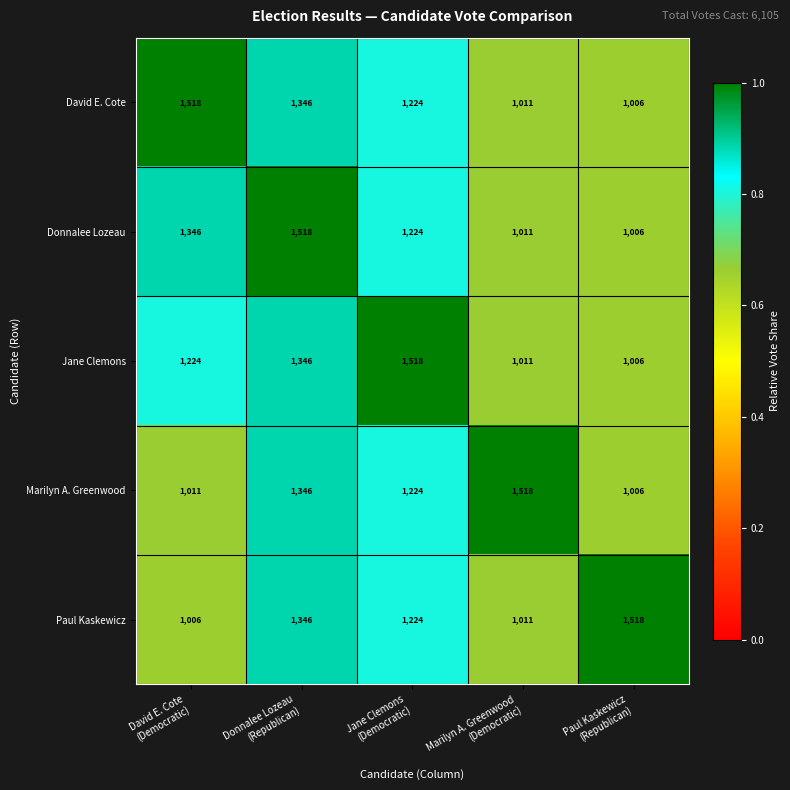

Reading left to right, extract all data points from this chart.

David E. Cote: 1518	1346	1224	1011	1006
Donnalee Lozeau: 1346	1518	1224	1011	1006
Jane Clemons: 1224	1346	1518	1011	1006
Marilyn A. Greenwood: 1011	1346	1224	1518	1006
Paul Kaskewicz: 1006	1346	1224	1011	1518